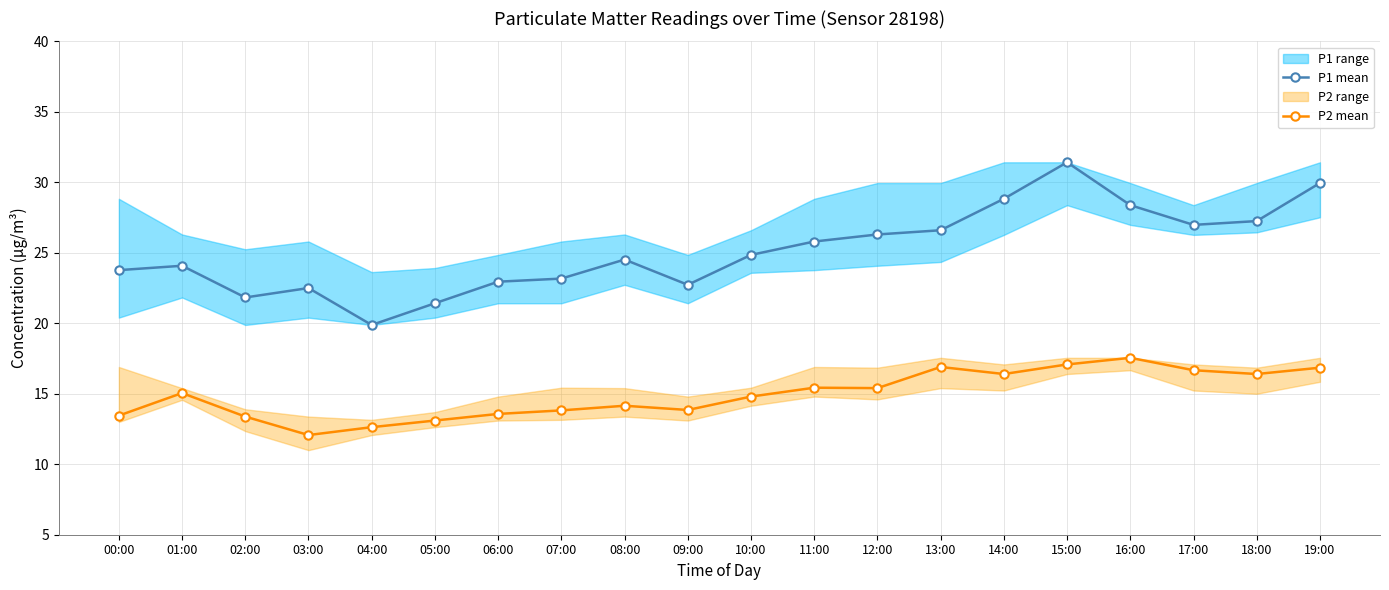

Which label corresponds to the largest value in the chart?

15:00